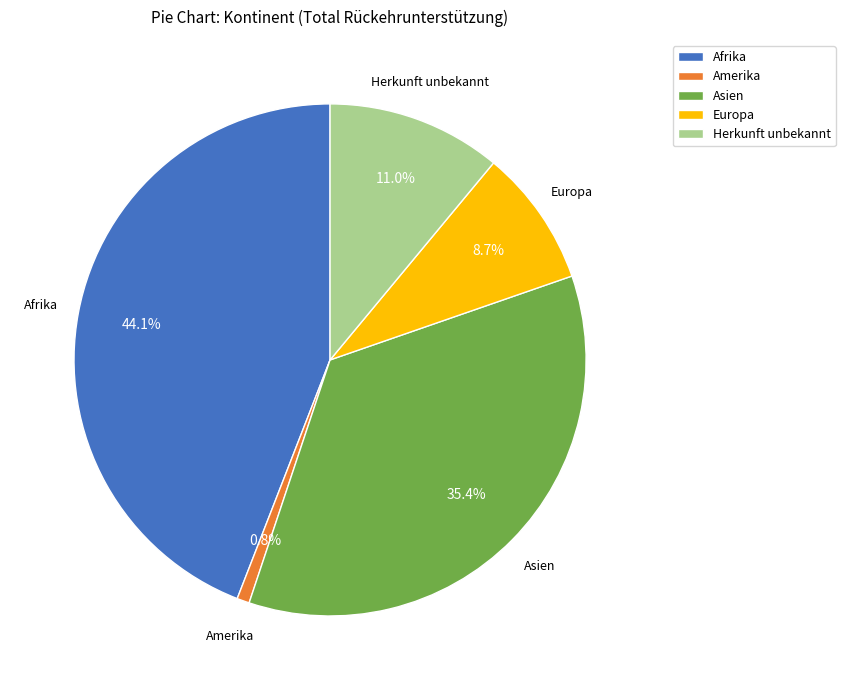

To the nearest percent, what portion does Afrika represent?

44%